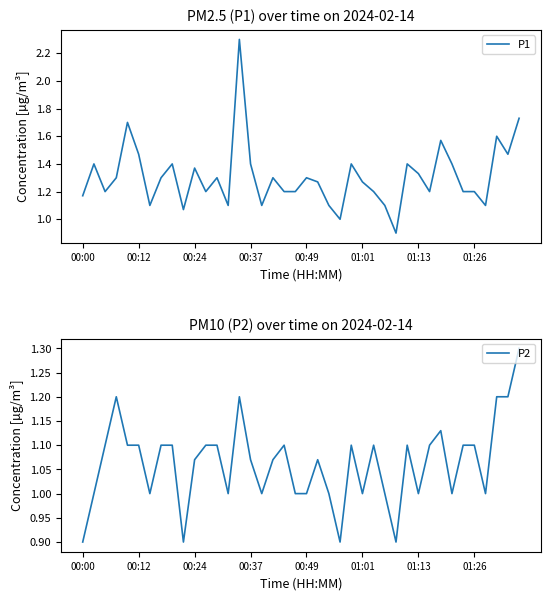

Rank the series at 13 from highest to lowest value.

P1, P2